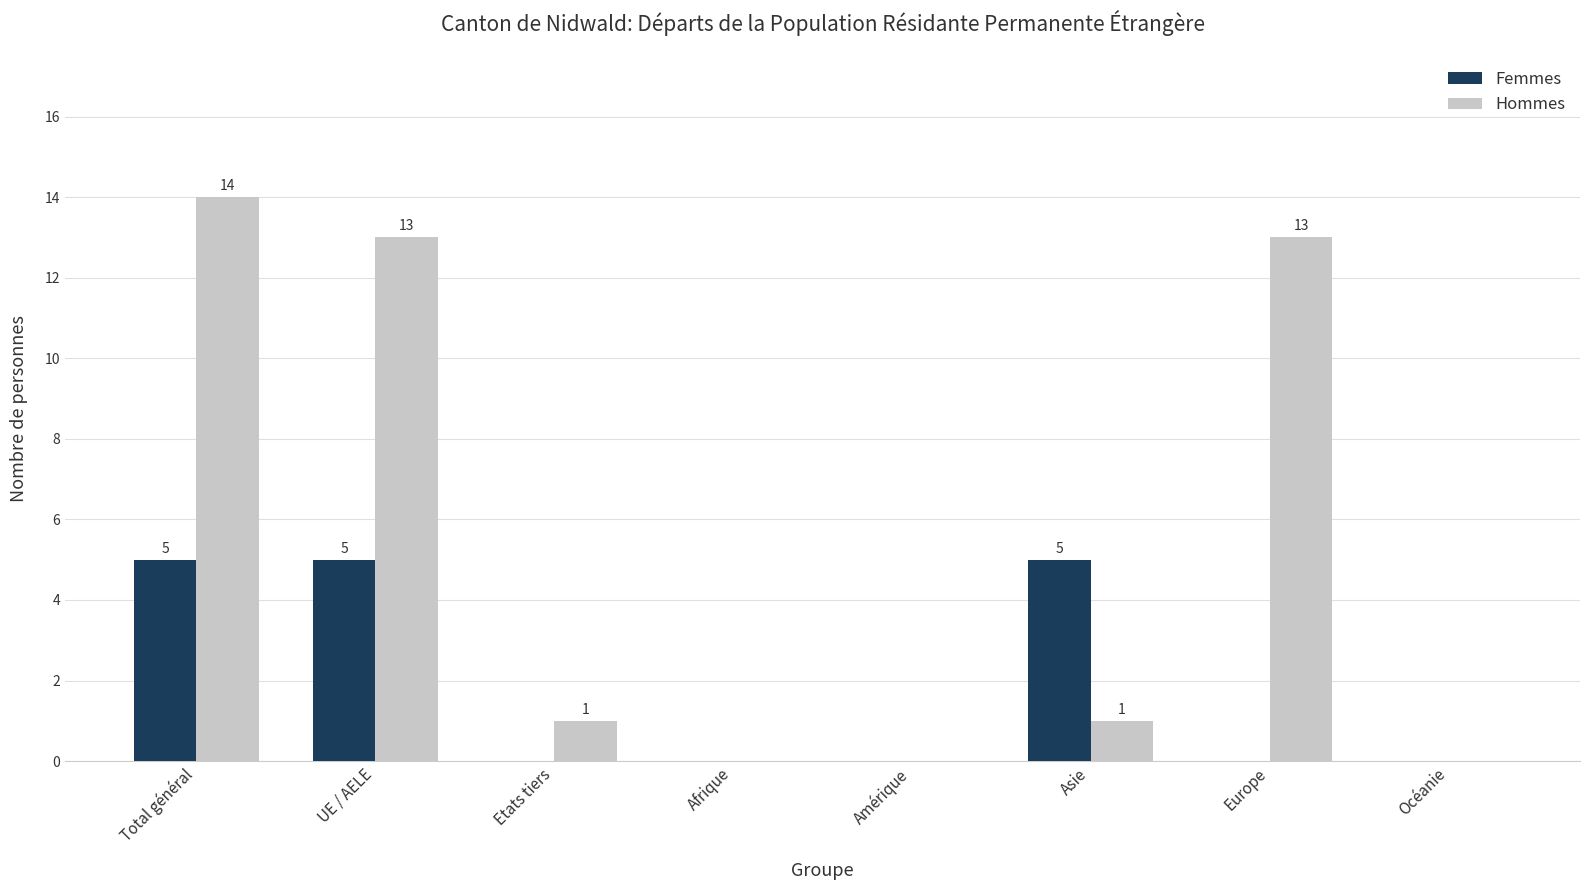

The Femmes series shows 8 at Asie. True or false?

False